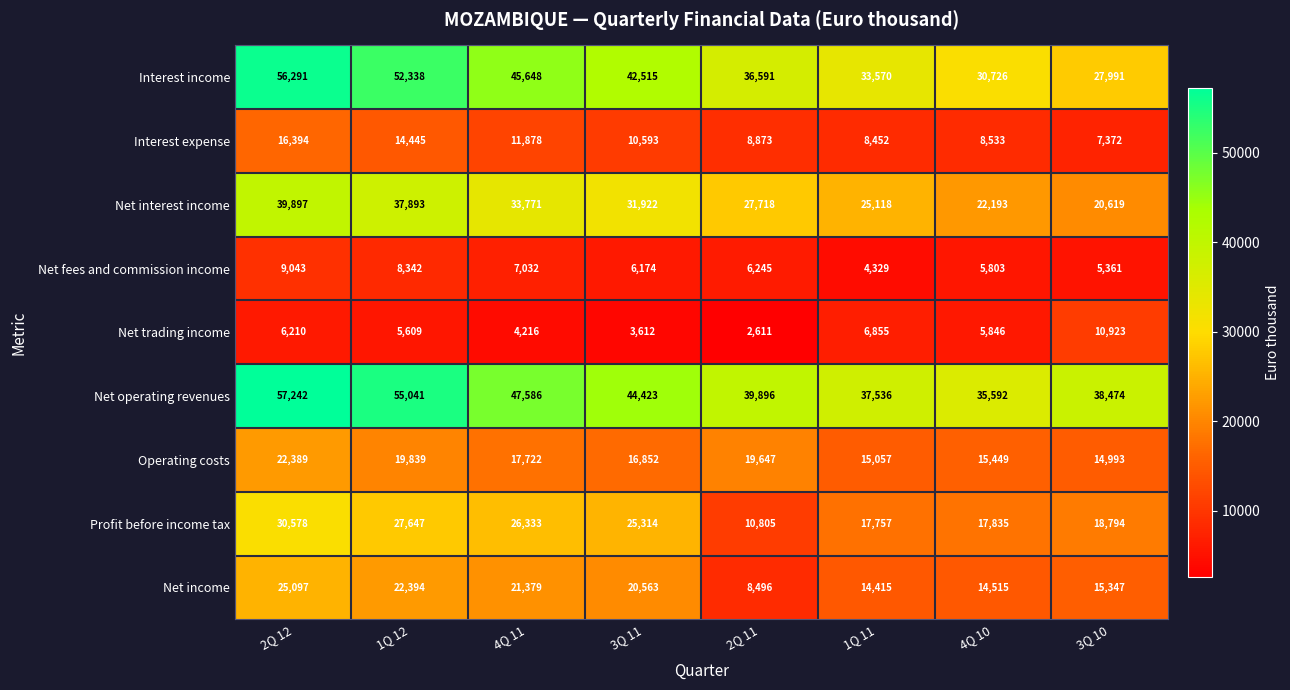

Count the number of data series in this chart.

9